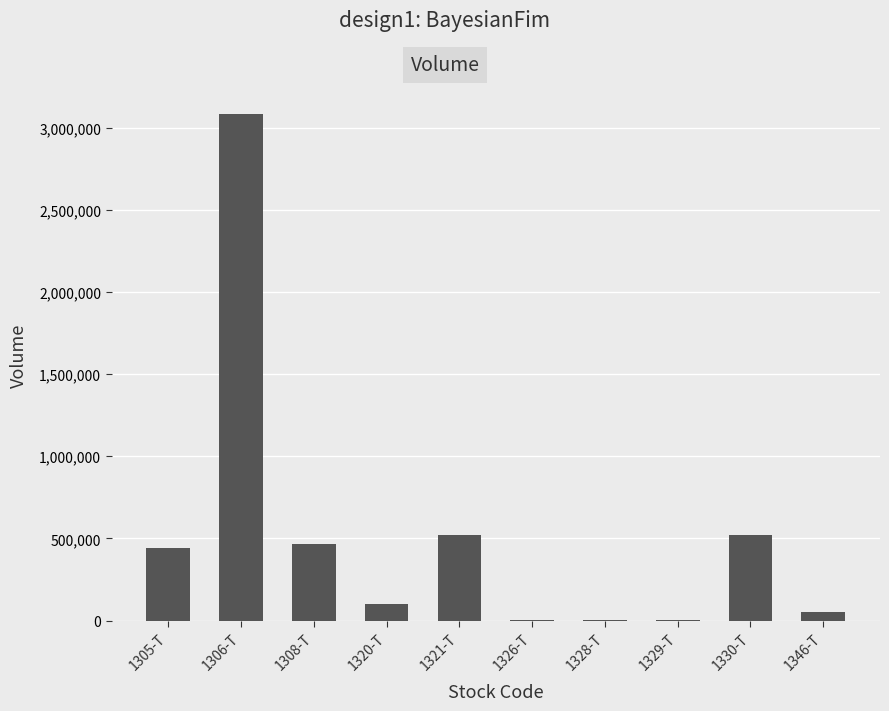

How many data points does each series have?

10